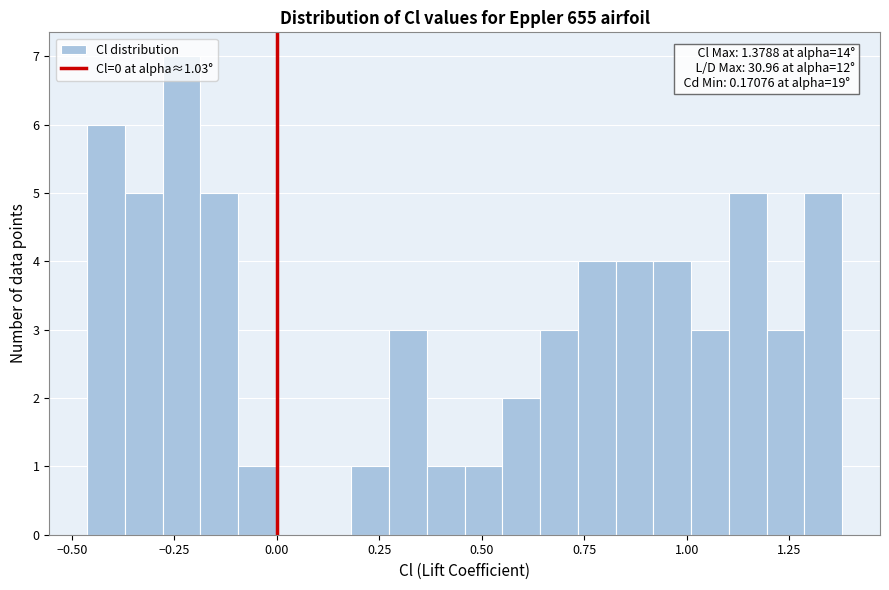

Around what value on the x-axis is the tallest bar? Give the approximate position of its centre, as read against the axis.

-0.25